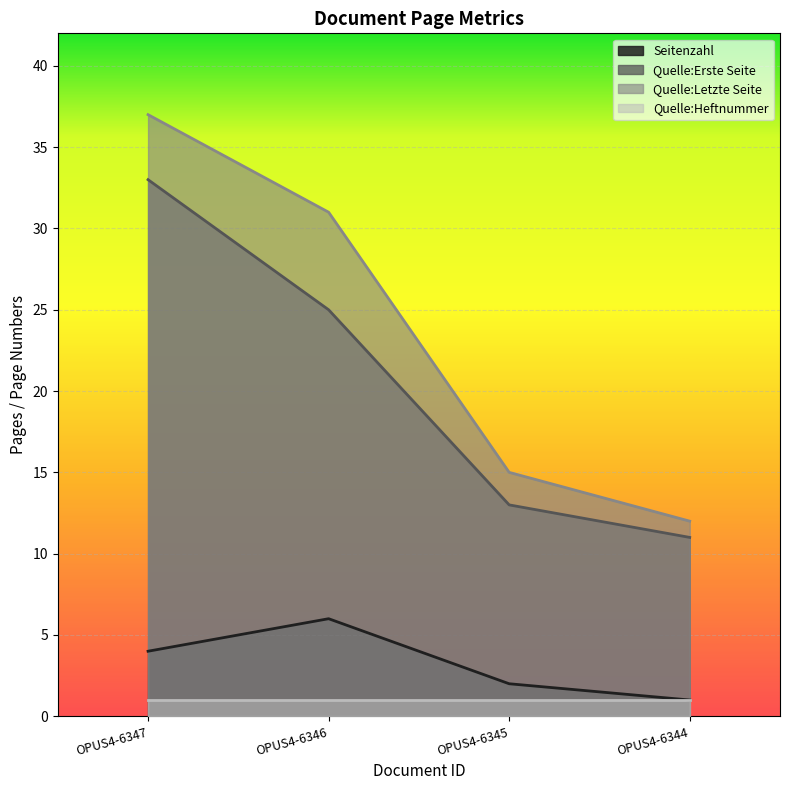

At how many categories does at least one series exceed 9?

4